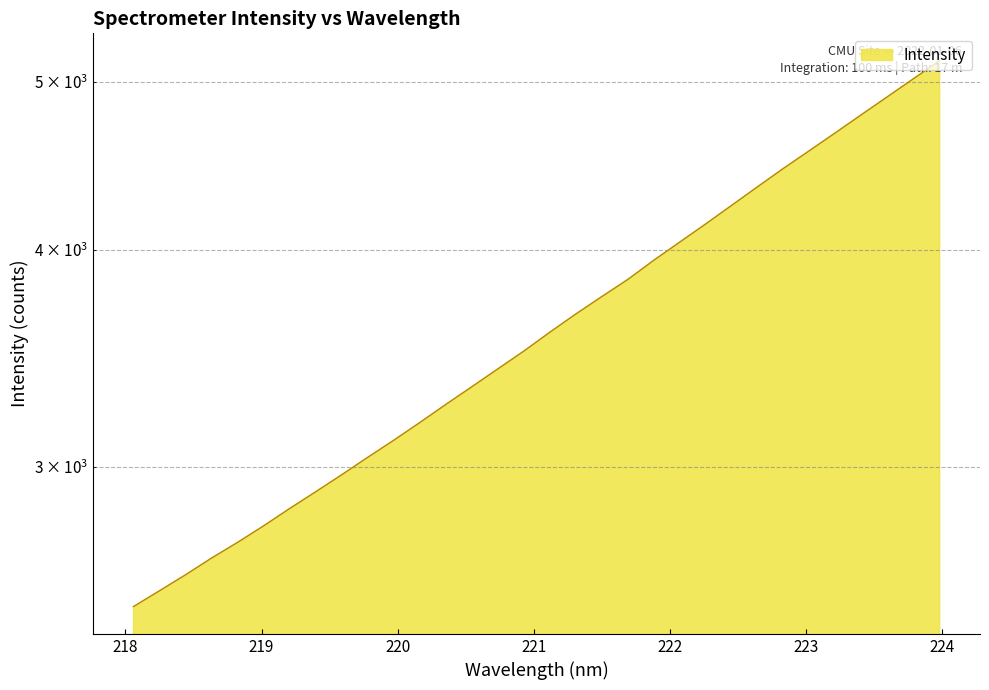

What is the maximum value shown in the chart?

5144.0